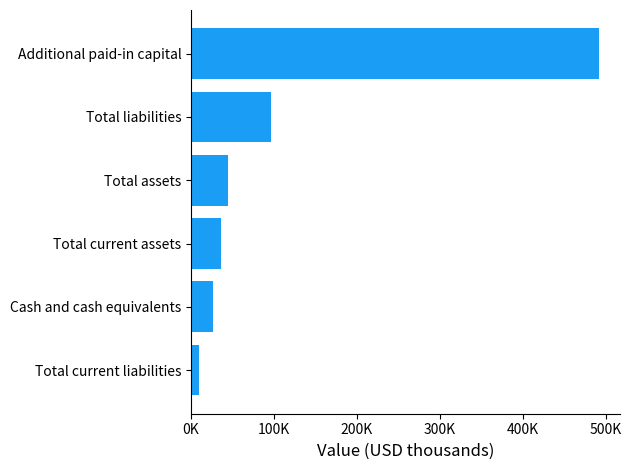

Where is the data nearest to the value 250977?

Total liabilities